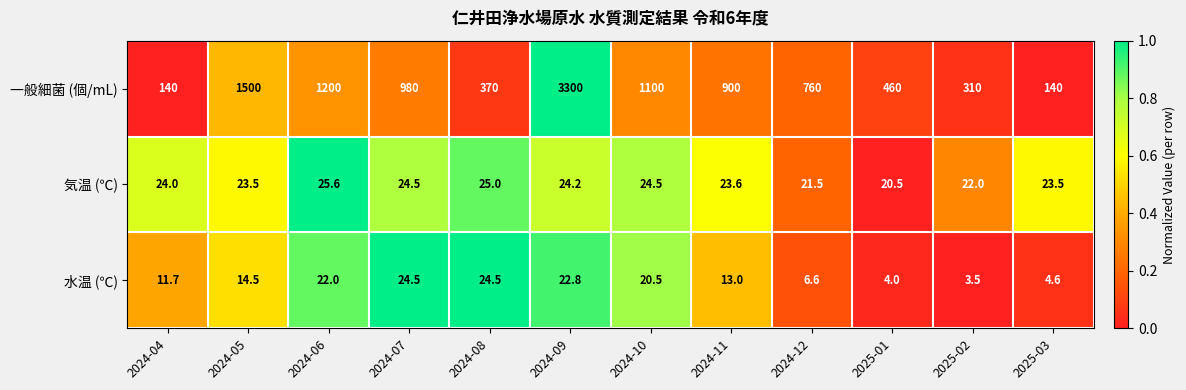

How many series are shown in this chart?

3